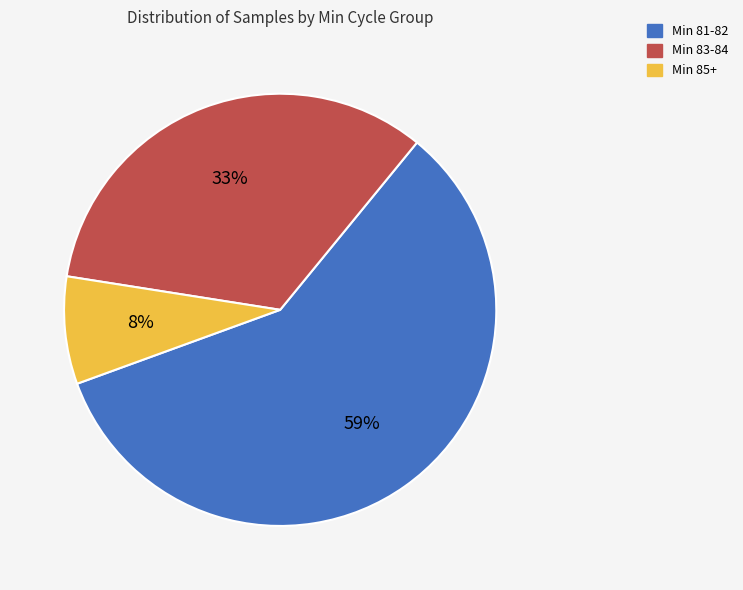

To the nearest percent, what is the average slice percentage?

33%